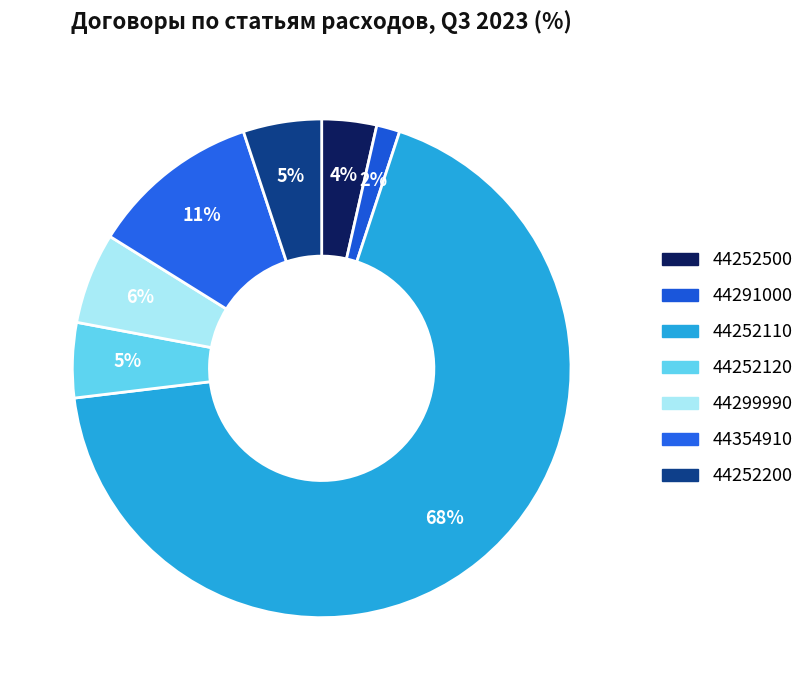

Count the number of slices in the pie.

7